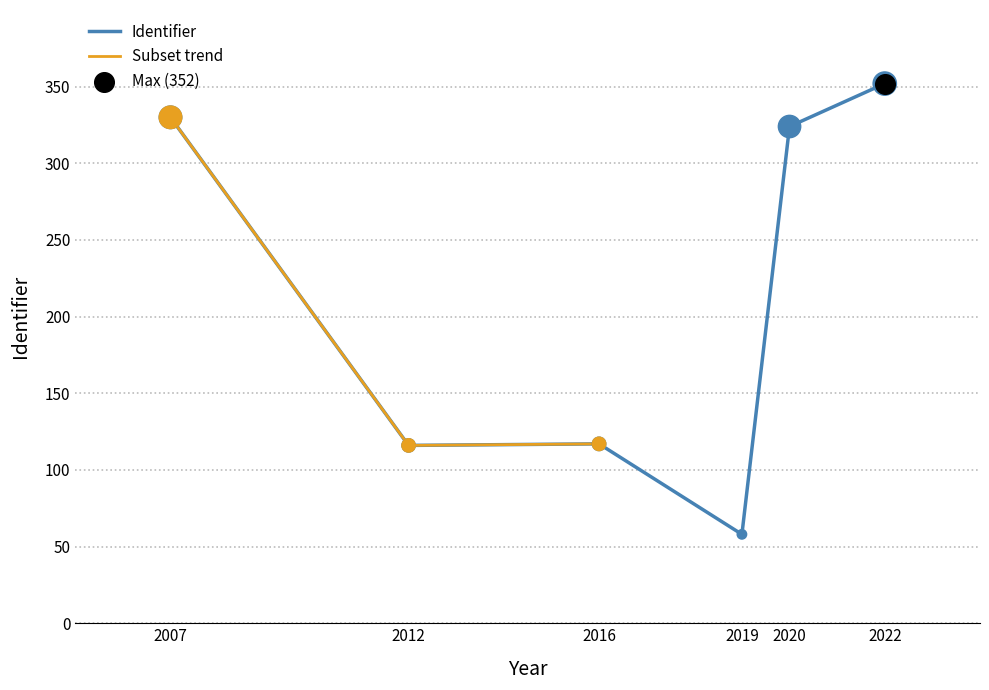

What is the change in value from 2020 to 2019?

-266